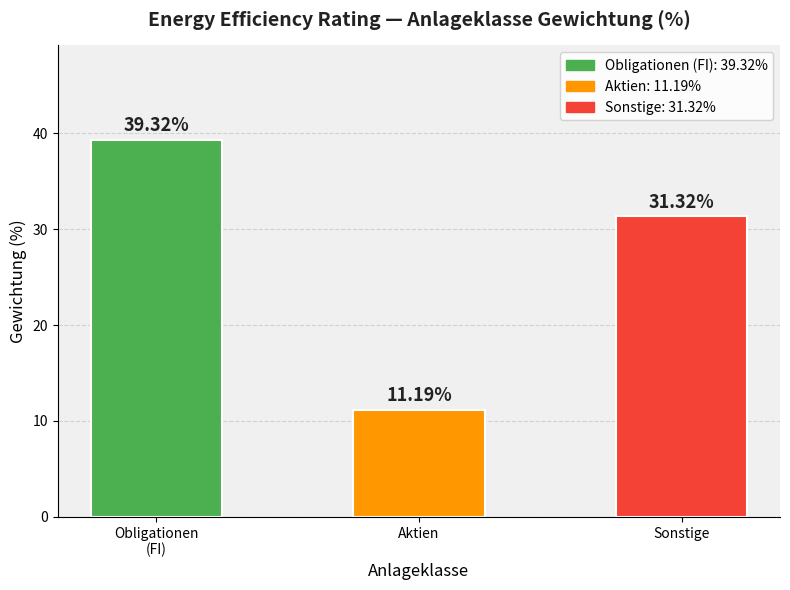

The value at Sonstige is 55.0. True or false?

False